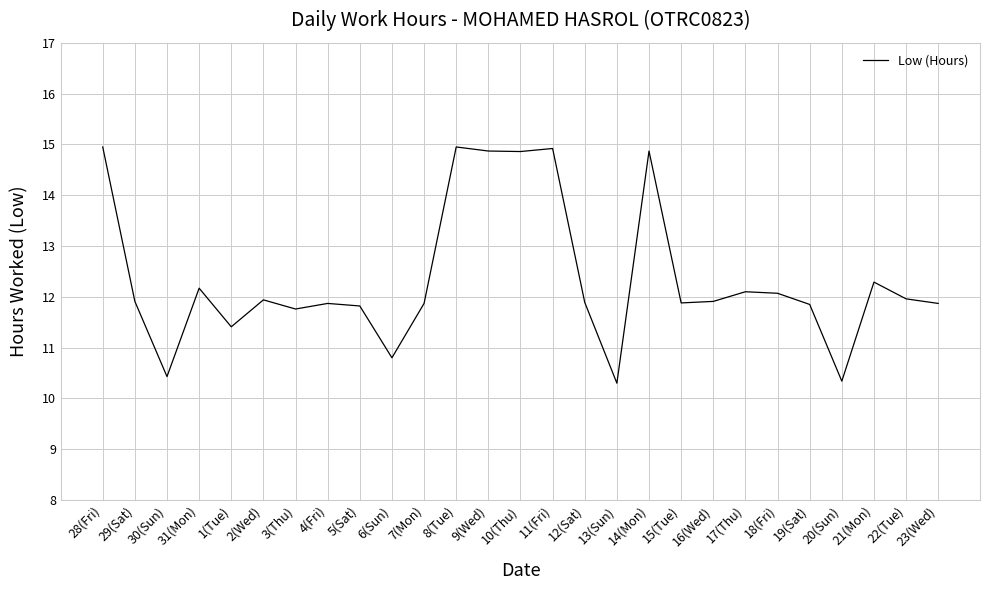

How many lines are shown in the chart?

1